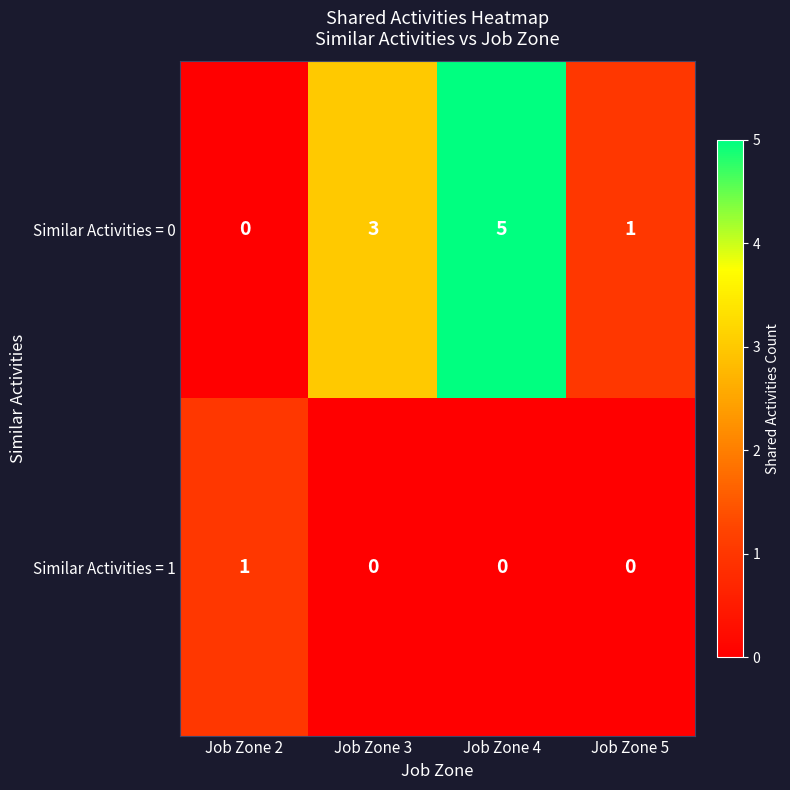

Which series has the largest total across all categories?

Similar Activities = 0